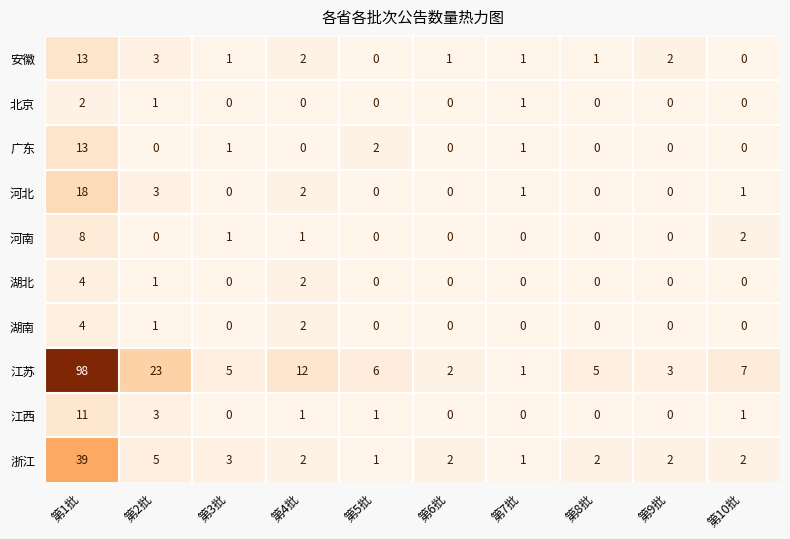

True or false: 江苏 has a value of 98 at 第1批.

True